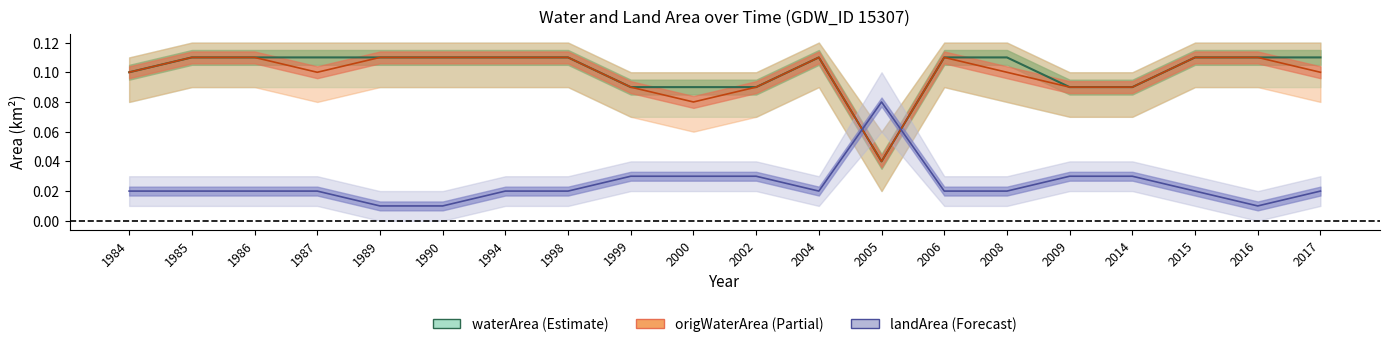

Is it true that origWaterArea equals 0.1 at 2000?

True